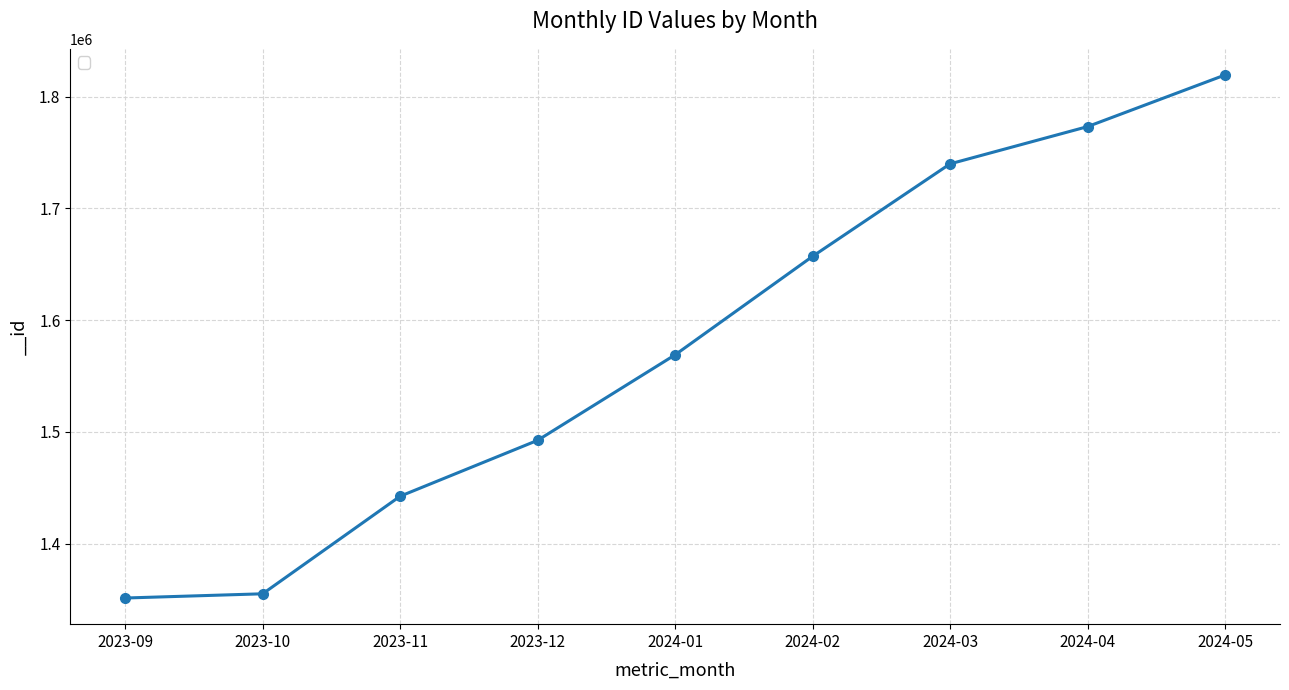

Reading left to right, list all the values displayed in this chart.

1351193	1354973	1442335	1492386	1568940	1657109	1739927	1773271	1819507